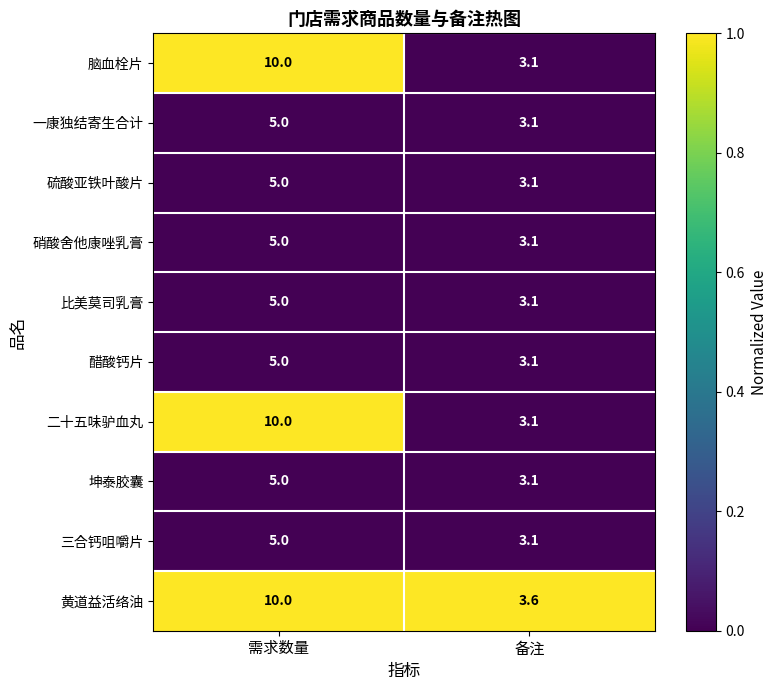

What is the spread (max minus min) of values at 需求数量?

5.0